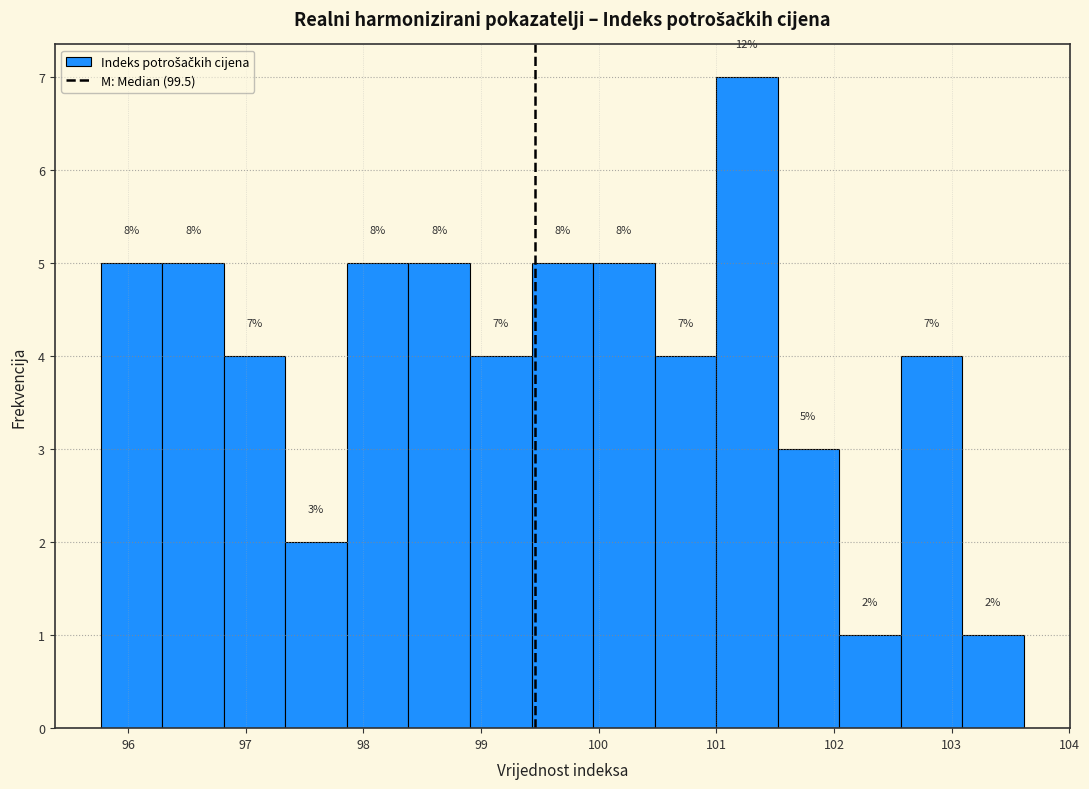

Over which range of the x-axis is the bar tallest?

101.0 to 101.5